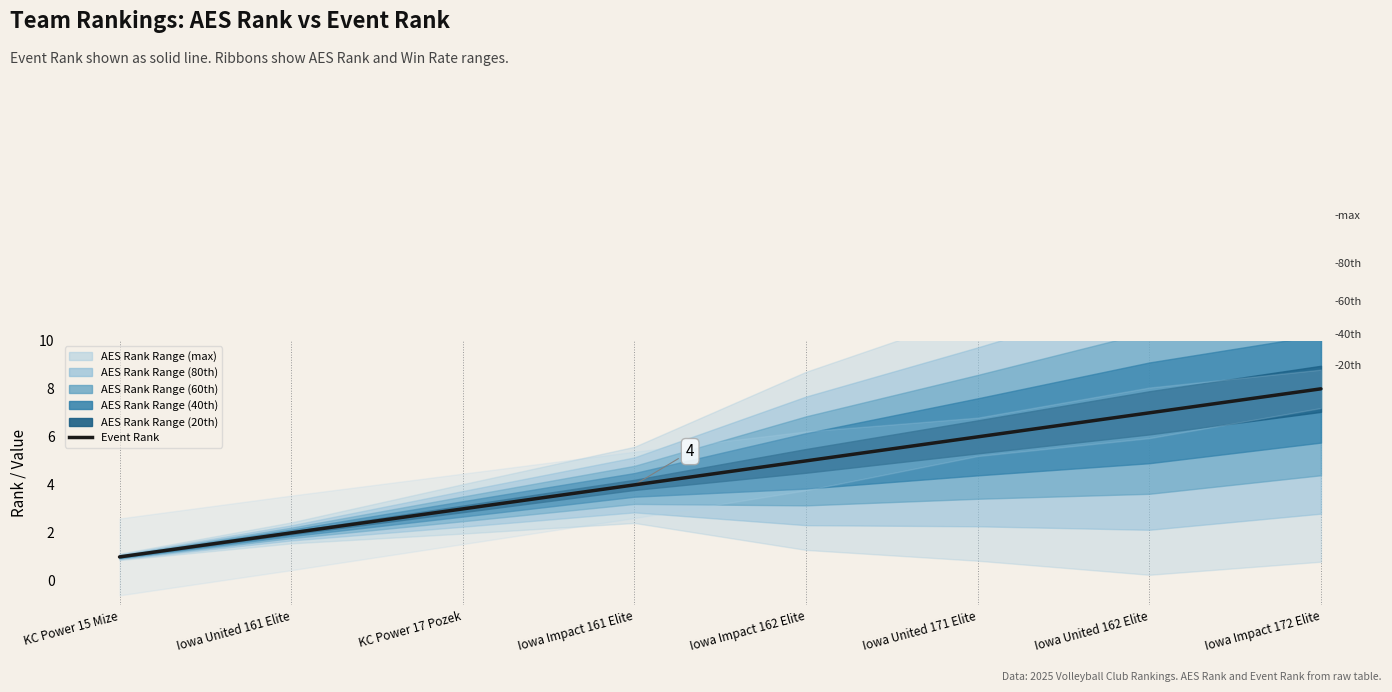

Reading left to right, list all the values displayed in this chart.

KC Power 15 Mize=1	Iowa United 161 Elite=2	KC Power 17 Pozek=3	Iowa Impact 161 Elite=4	Iowa Impact 162 Elite=5	Iowa United 171 Elite=6	Iowa United 162 Elite=7	Iowa Impact 172 Elite=8